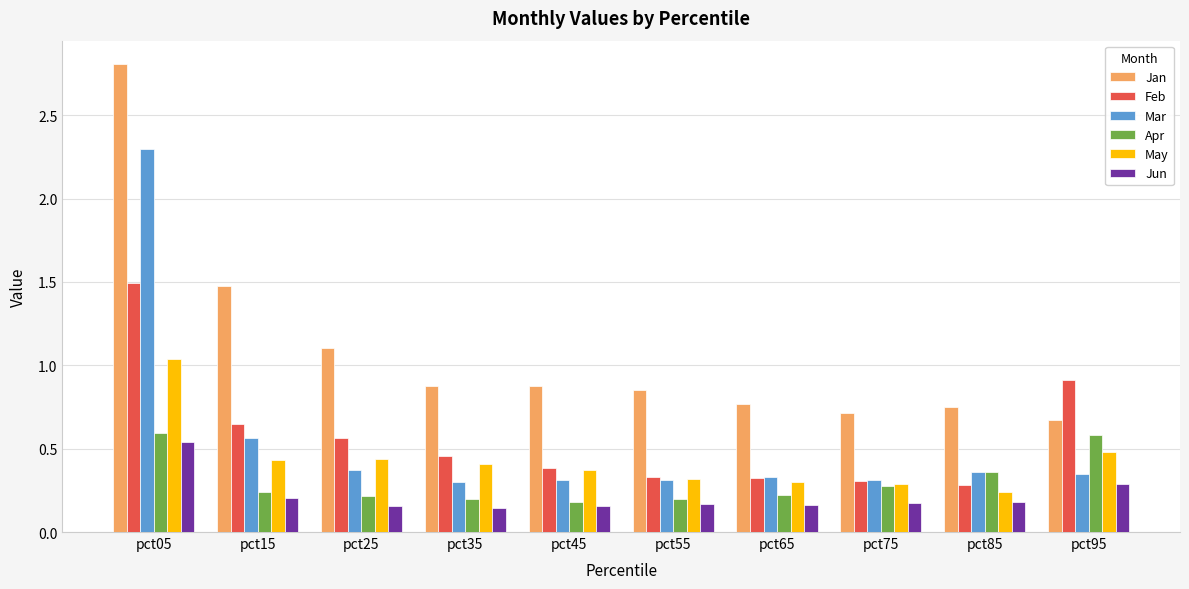

Is it true that Jun equals 0.2 at pct85?

True